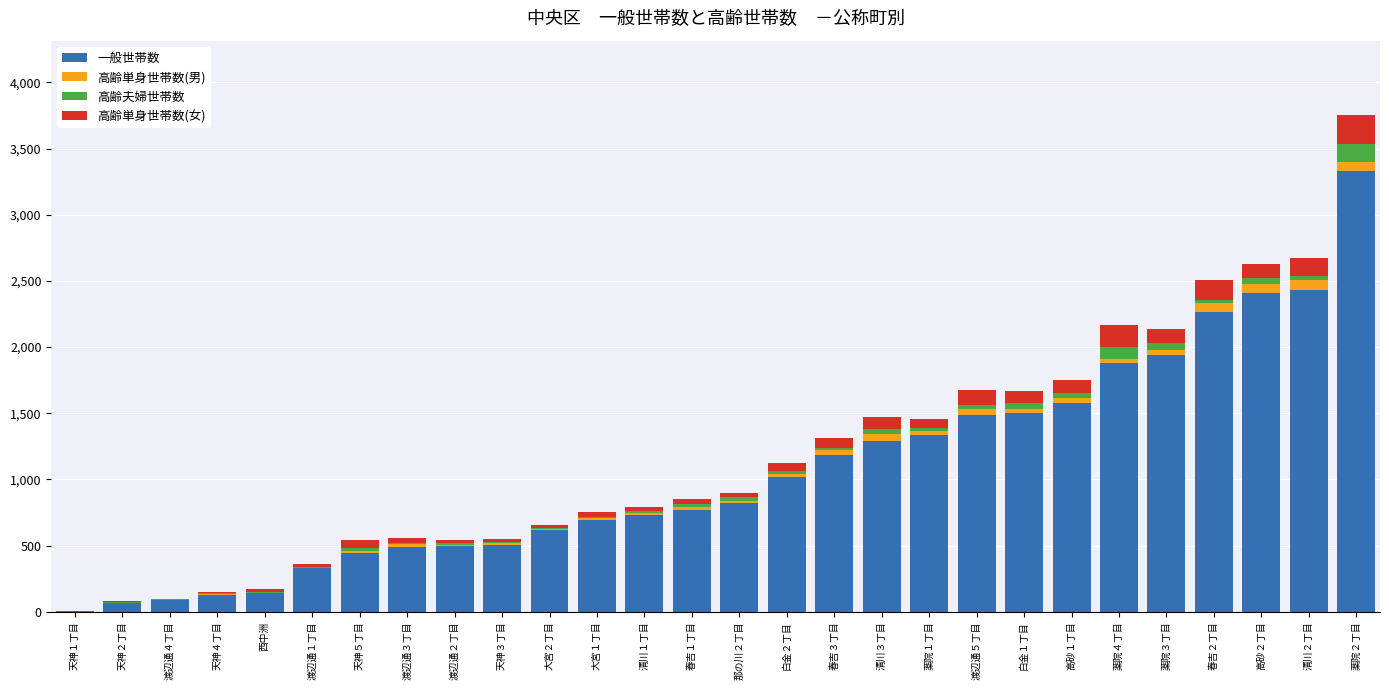

Where is 一般世帯数 nearest to the value 1668?

高砂１丁目